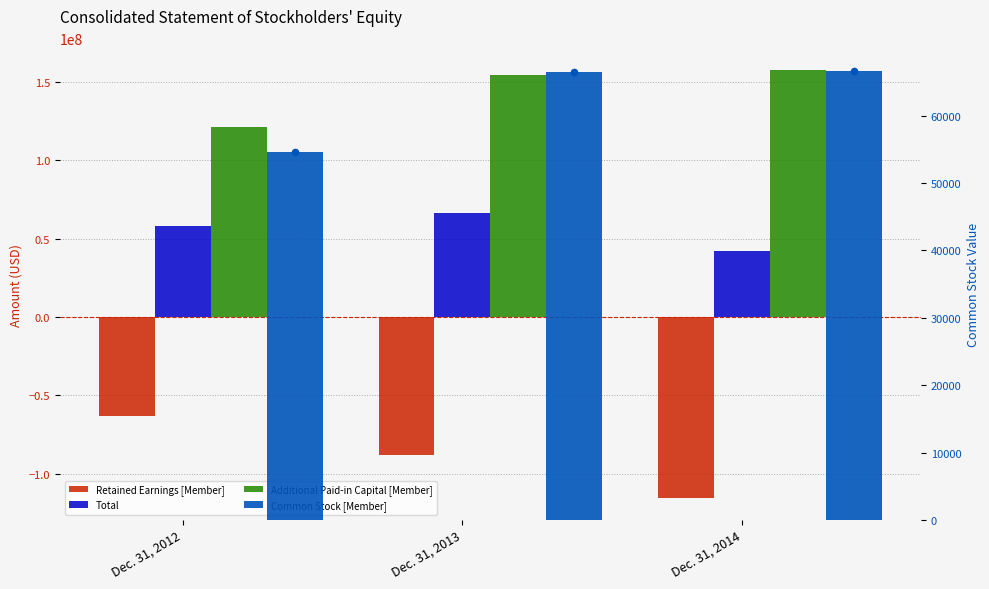

Is the value of Retained Earnings [Member] at Dec. 31, 2013 greater than the value of Additional Paid-in Capital [Member] at Dec. 31, 2014?

No